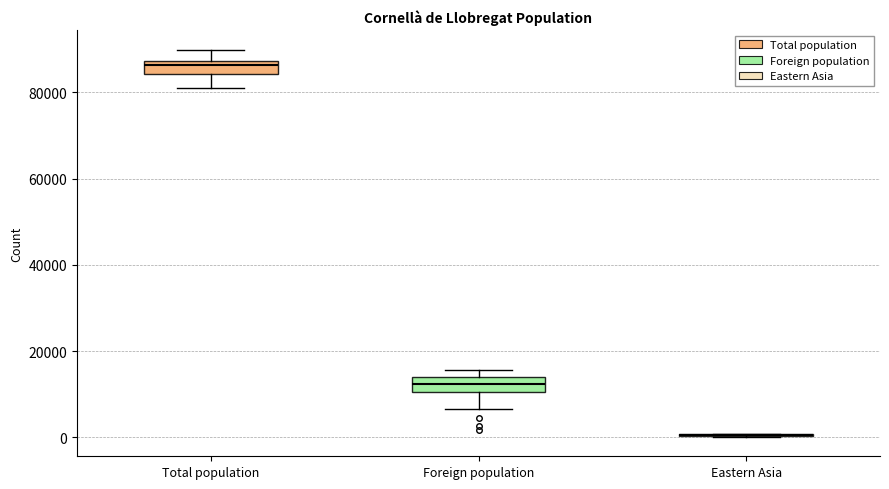

Reading left to right, read every box against the y-axis: the position of its median line, the range the box covers, and the ends of its whiskers. The values are not printed on the chart, so give them approximately, as read against the axis.

Total population: median 86000, box 84000 to 88000, whiskers 80000 to 90000
Foreign population: median 12000, box 10000 to 14000, whiskers 6000 to 16000
Eastern Asia: box collapsed to a line at 0, whiskers 0 to 0